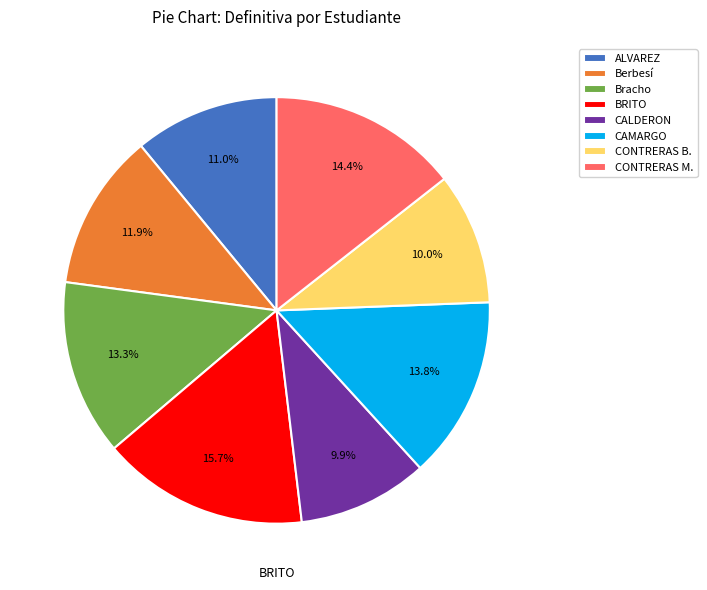

Which category has the biggest portion of the pie?

BRITO